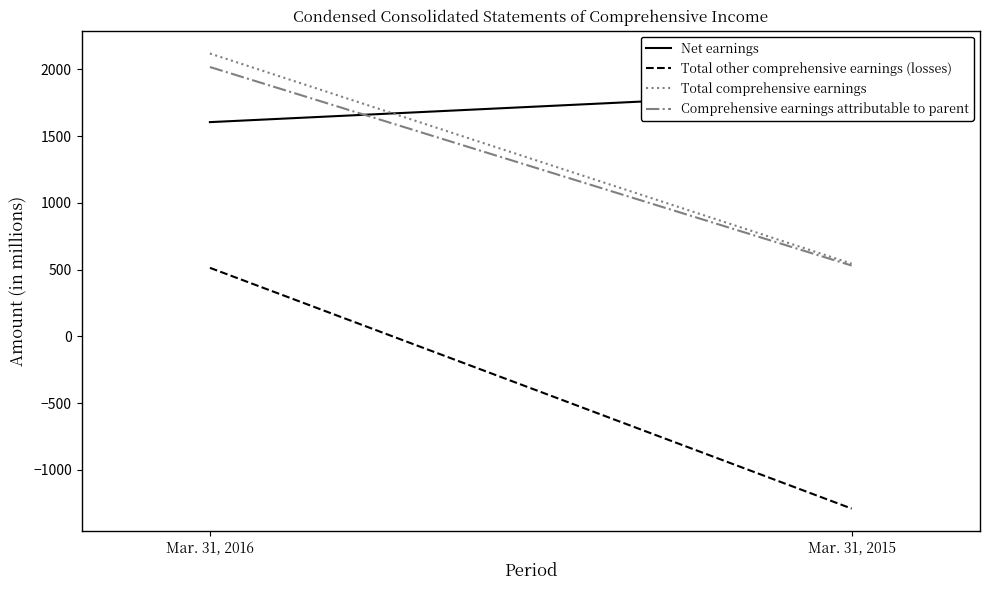

Is the value of Total comprehensive earnings at Mar. 31, 2015 greater than the value of Total other comprehensive earnings (losses) at Mar. 31, 2015?

Yes